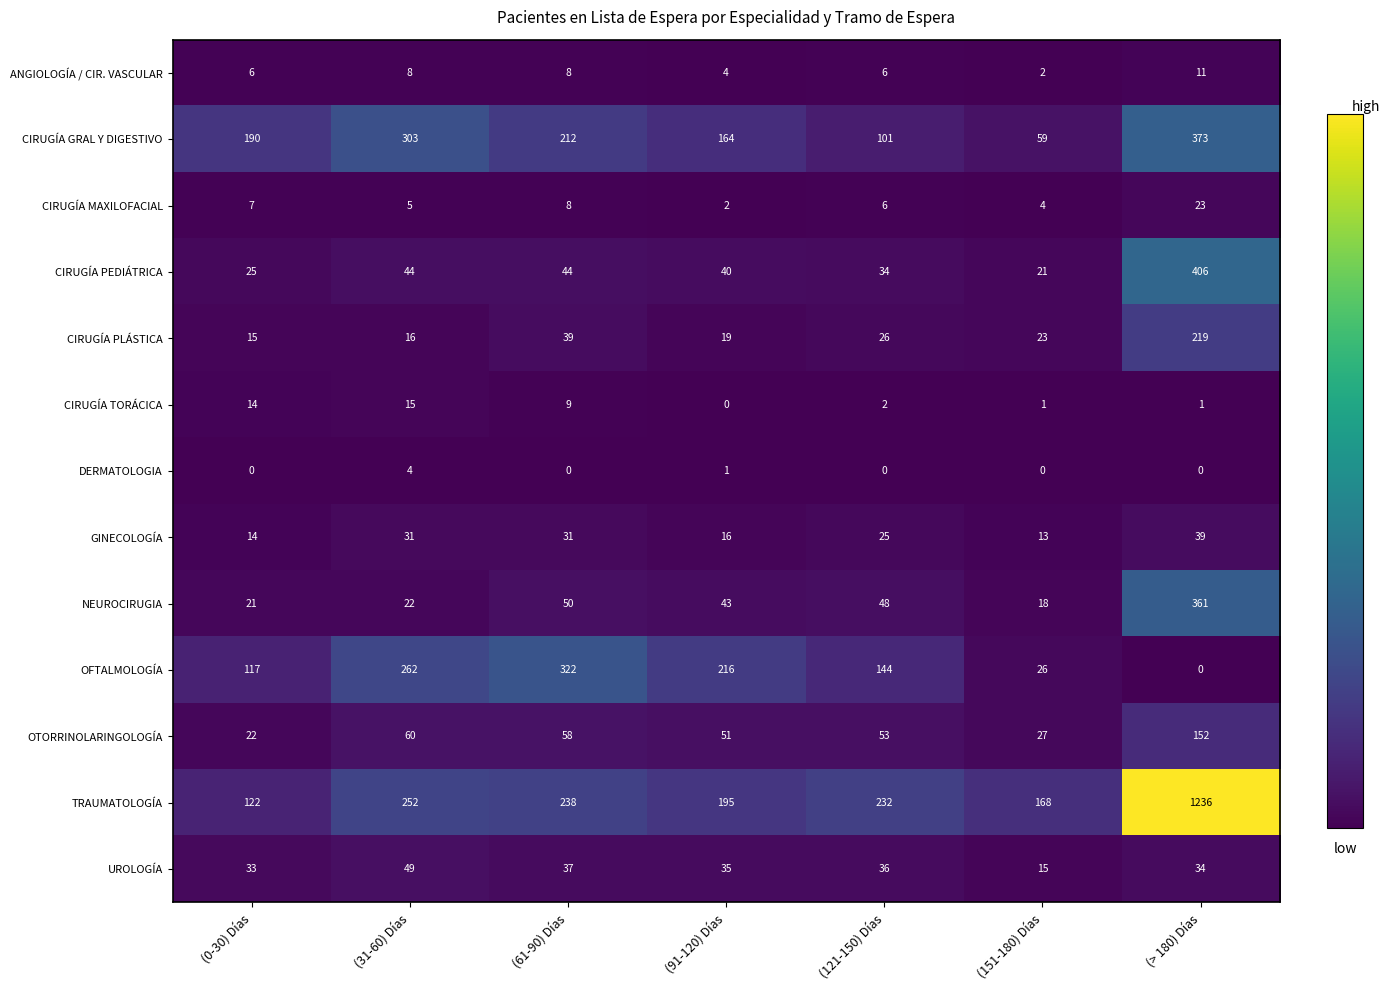

How many series are shown in this chart?

13